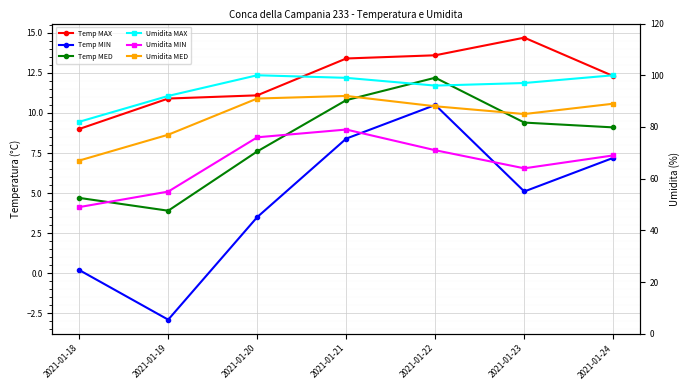

Which category has the highest value across all series?

2021-01-20